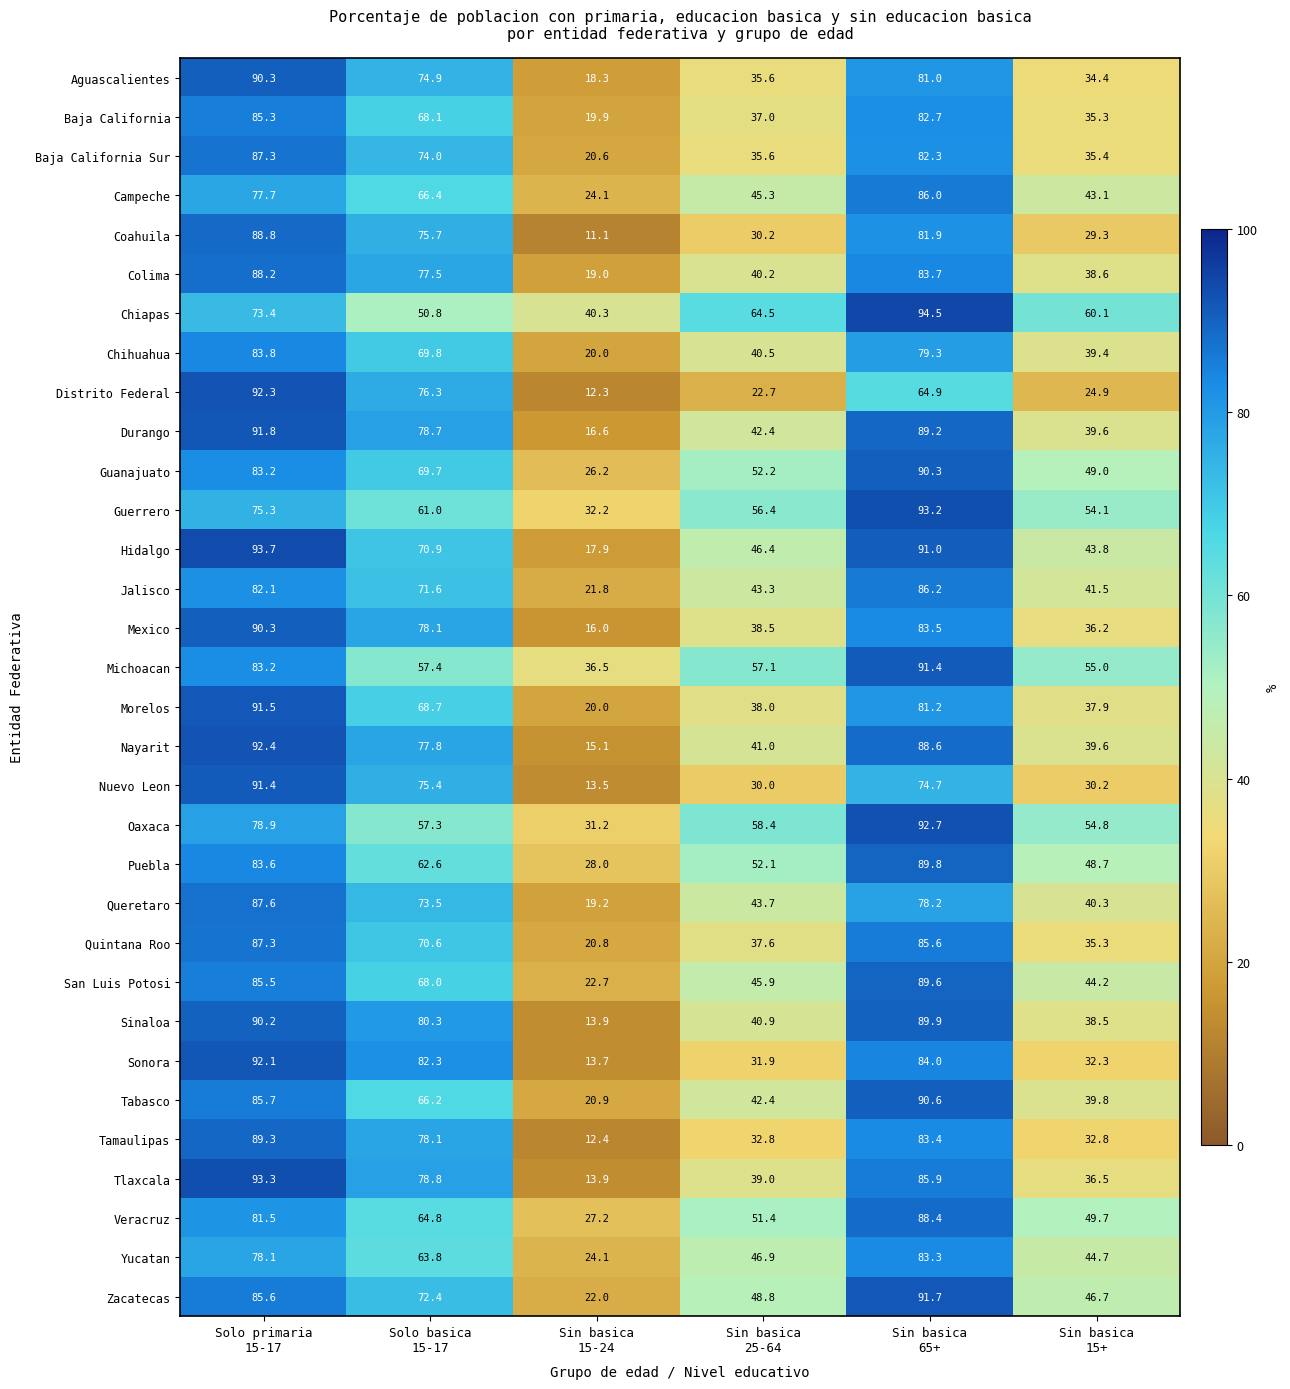

What is the minimum value shown in the chart?

11.1